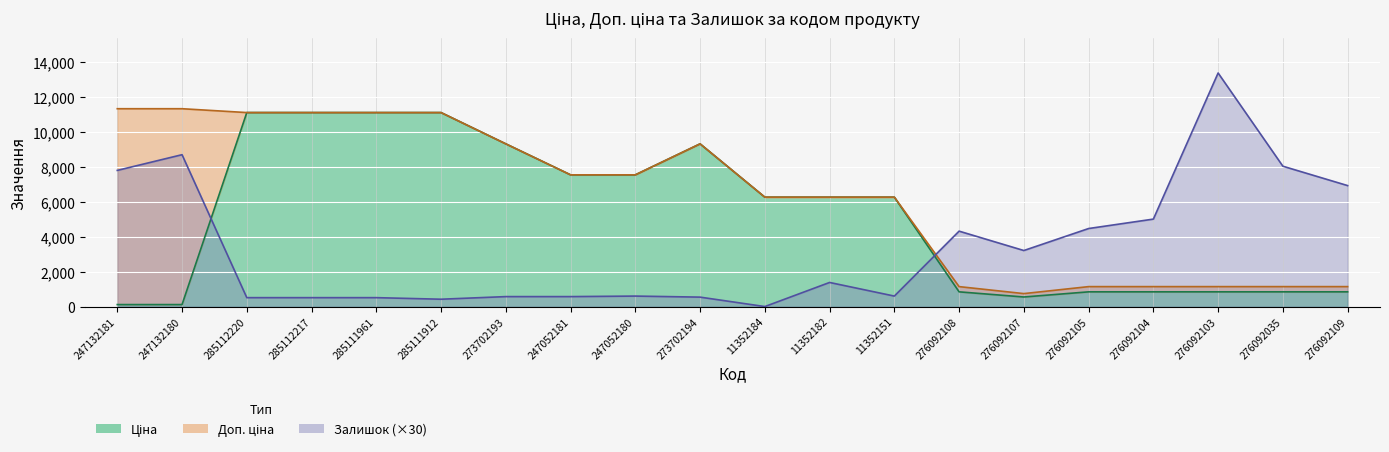

True or false: Залишок has a value of 6965.4 at 276092104.

False